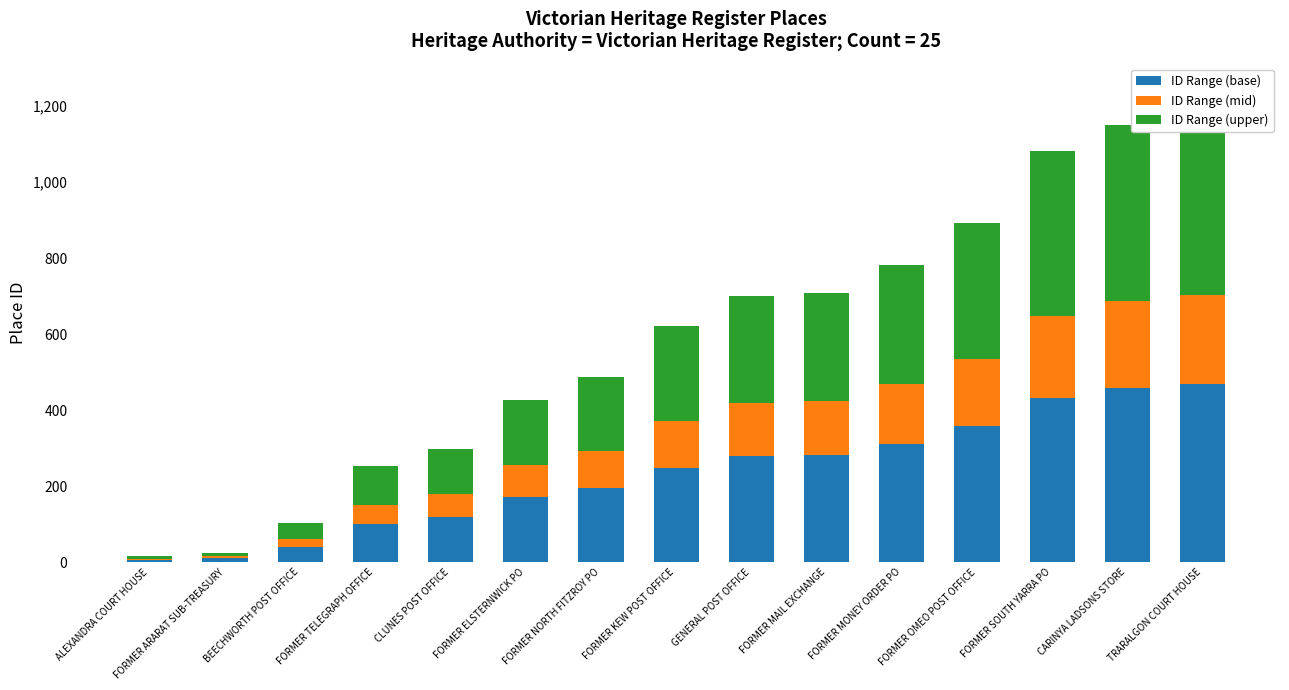

Which series has the largest total across all categories?

ID Range (upper)